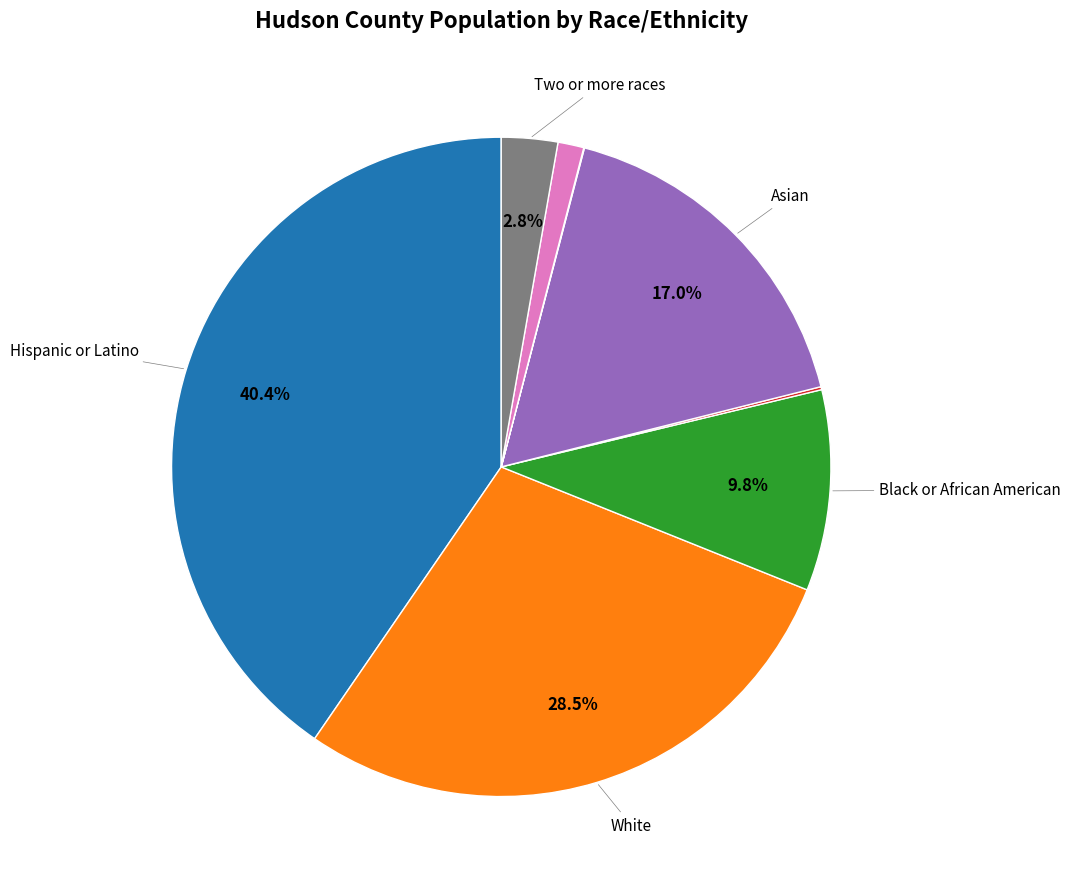

Is there any slice that represents more than half of the pie?

No